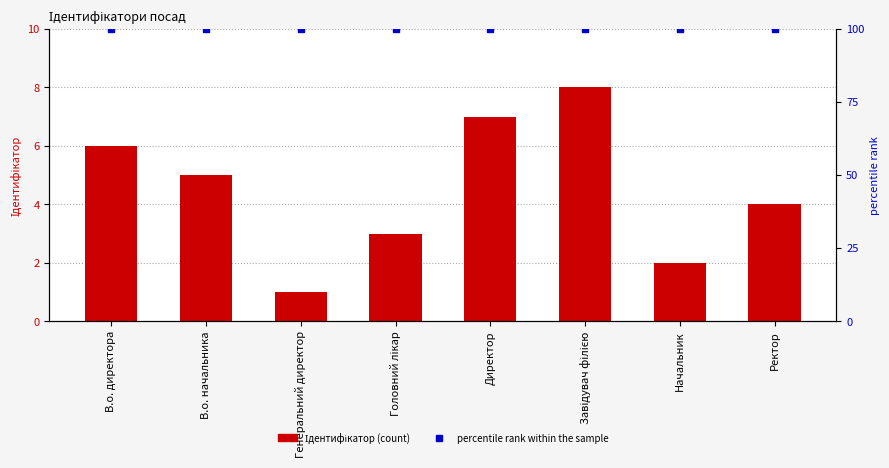

At Директор, list the series in order from largest to smallest.

percentile rank within the sample, Ідентифікатор